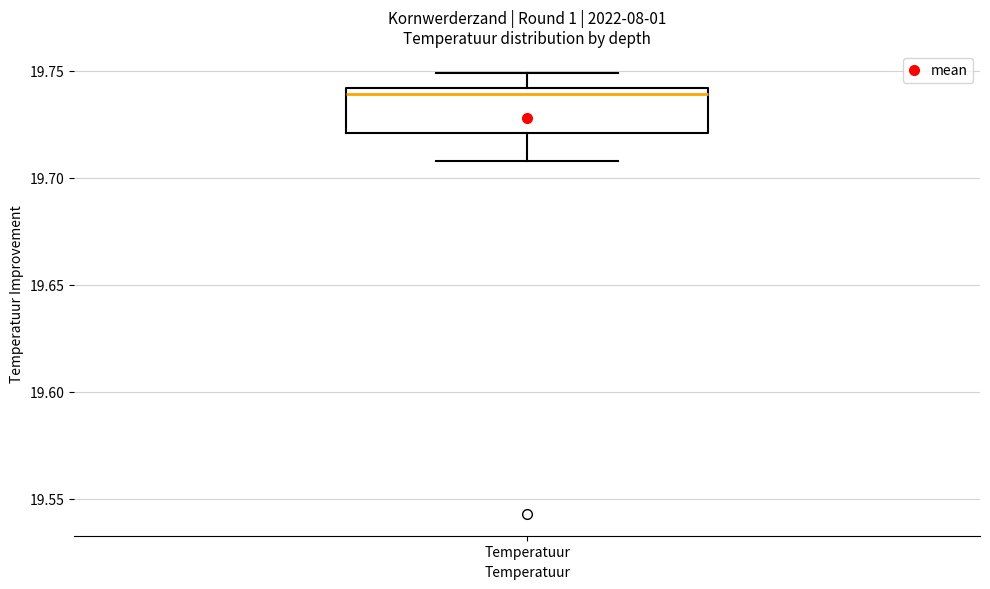

Read this box plot against the y-axis: the position of the median line, the range covered by the box, and the ends of both whiskers. The values are not printed on the chart, so give them approximately, as read against the axis.

median 19.74 (just below the box's upper edge), box 19.72 to 19.74, whiskers 19.71 to 19.75